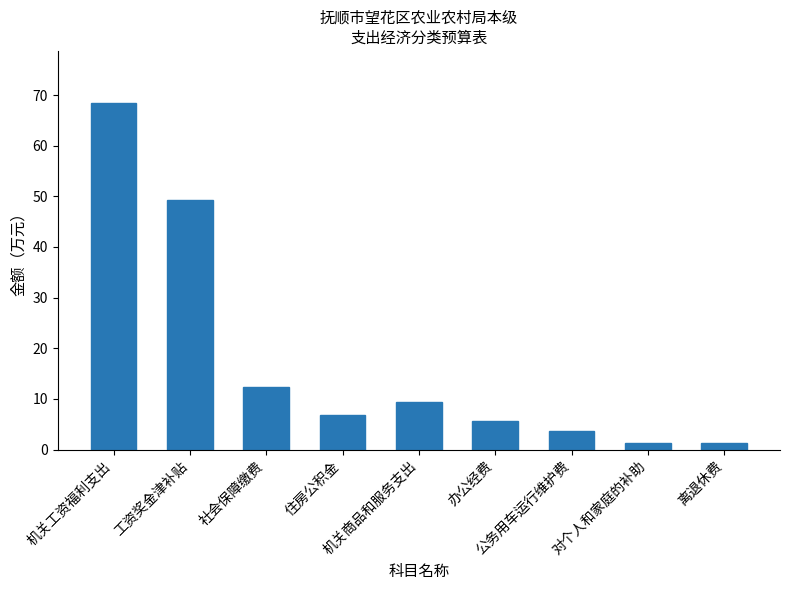

What is the ratio of the value at 机关商品和服务支出 to the value at 住房公积金?

1.4